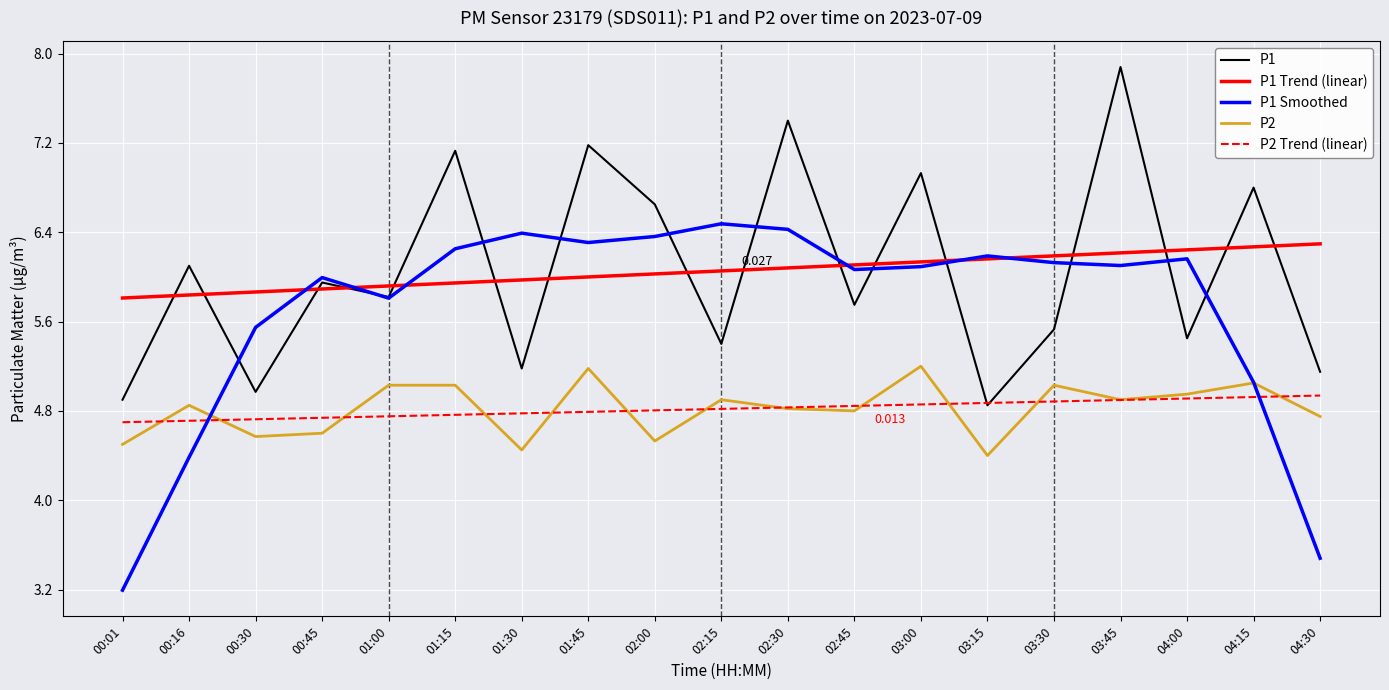

What is the difference between the highest and lowest values at 01:45?

2.4